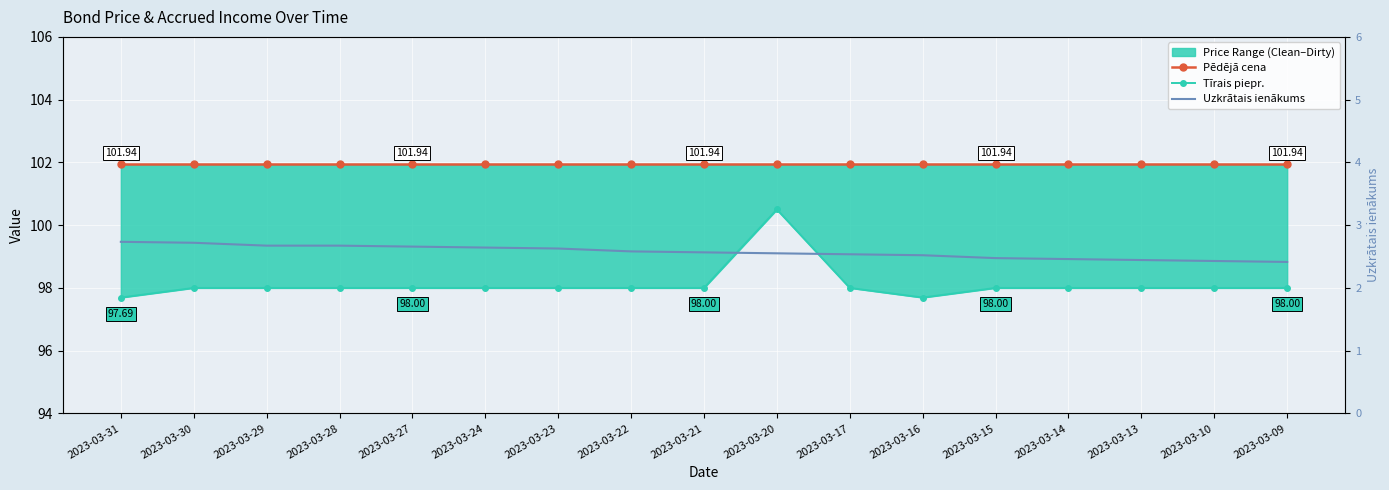

Reading left to right, list all the values displayed in this chart.

Pēdējā cena: 101.9	101.9	101.9	101.9	101.9	101.9	101.9	101.9	101.9	101.9	101.9	101.9	101.9	101.9	101.9	101.9	101.9
Tīrais piepr.: 97.7	98.0	98.0	98.0	98.0	98.0	98.0	98.0	98.0	100.5	98.0	97.7	98.0	98.0	98.0	98.0	98.0
Uzkrātais ienākums: 2.7	2.7	2.7	2.7	2.7	2.6	2.6	2.6	2.6	2.6	2.5	2.5	2.5	2.5	2.4	2.4	2.4